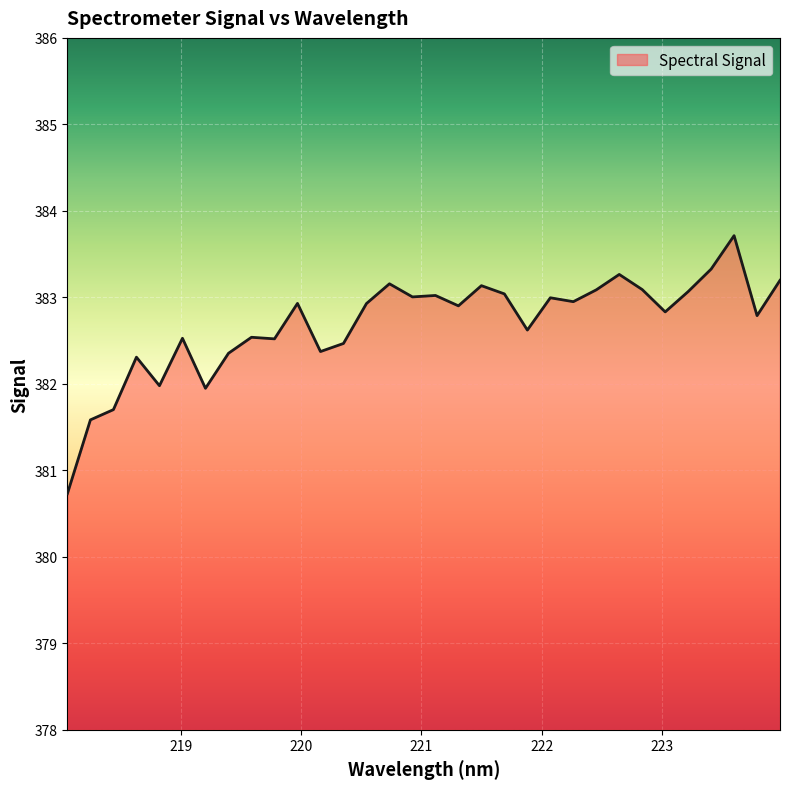

What is the smallest value displayed?

380.7